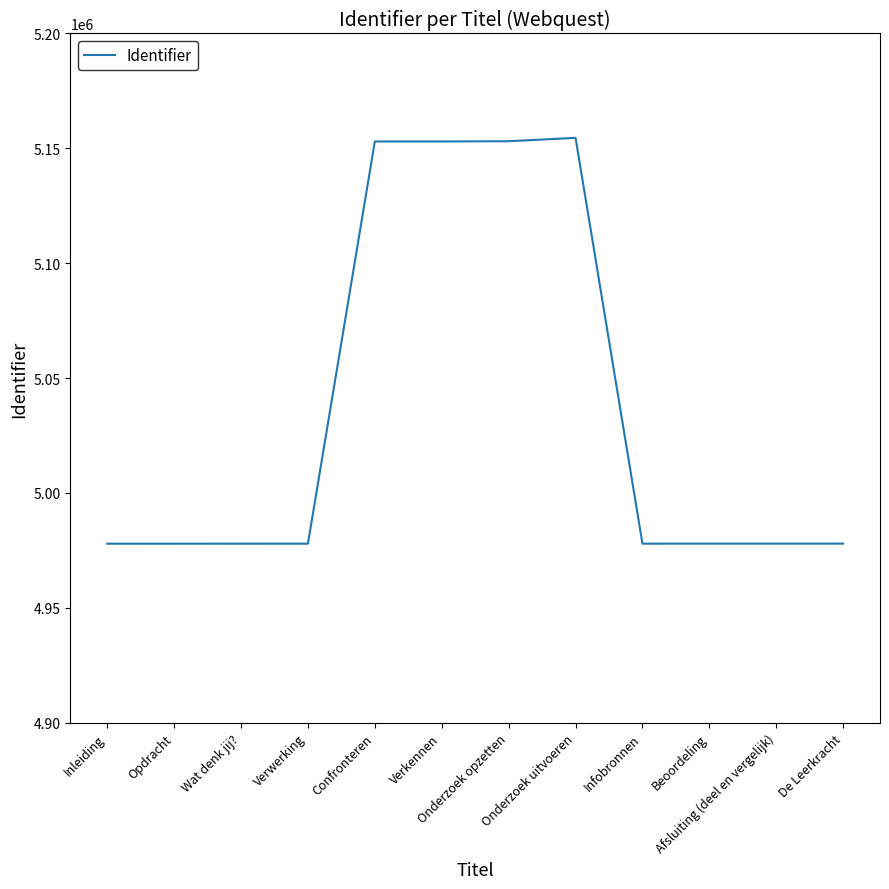

The chart shows a value of 2156155 at Opdracht. True or false?

False